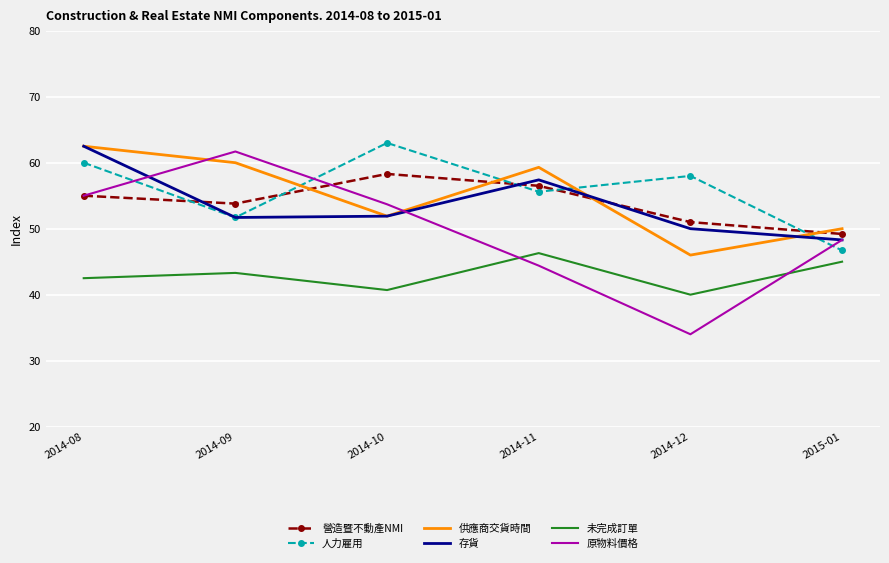

How many interior local valleys does the 存貨 series have?

1